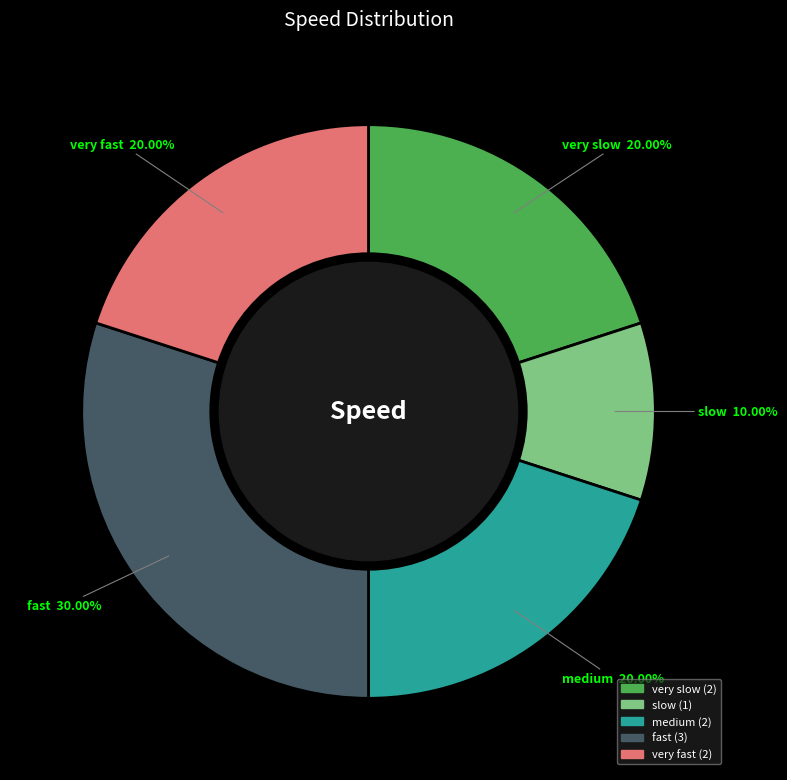

How many segments does this pie chart have?

5